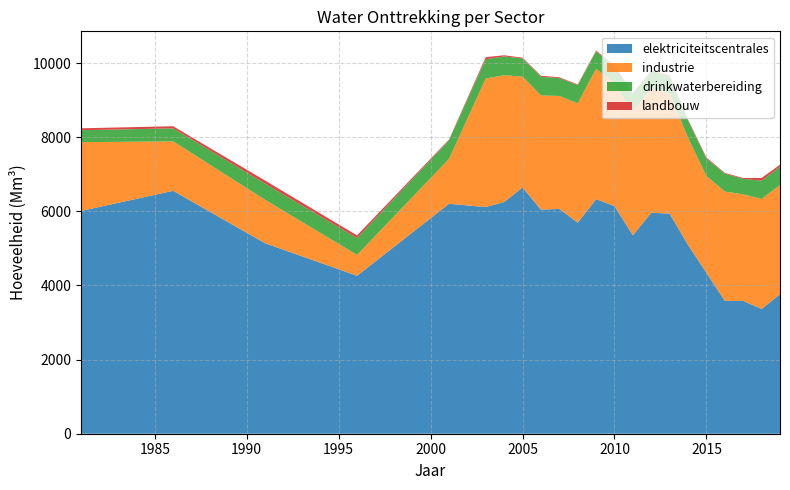

Reading left to right, extract all data points from this chart.

elektriciteitscentrales: 1981=6013.0	1986=6555.0	1991=5140.0	1996=4262.0	2001=6205.0	2003=6116.5	2004=6253.4	2005=6644.7	2006=6046.9	2007=6066.8	2008=5695.1	2009=6330.0	2010=6142.3	2011=5355.0	2012=5962.4	2013=5939.0	2014=5092.6	2015=4342.3	2016=3585.0	2017=3582.5	2018=3366.0	2019=3766.7
industrie: 1981=1855.0	1986=1335.0	1991=1173.0	1996=563.6	2001=1210.0	2003=3471.0	2004=3420.4	2005=2993.8	2006=3081.3	2007=3047.4	2008=3219.2	2009=3517.7	2010=3306.7	2011=3339.9	2012=3358.7	2013=3249.5	2014=2893.5	2015=2610.0	2016=2950.4	2017=2877.5	2018=2970.9	2019=2946.4
drinkwaterbereiding: 1981=322.0	1986=350.0	1991=435.0	1996=453.0	2001=503.0	2003=517.0	2004=507.0	2005=490.0	2006=502.0	2007=482.3	2008=489.8	2009=474.3	2010=456.3	2011=473.2	2012=463.7	2013=459.0	2014=466.4	2015=470.4	2016=482.5	2017=417.3	2018=488.8	2019=492.0
landbouw: 1981=52.0	1986=58.0	1991=84.0	1996=74.0	2001=20.2	2003=57.3	2004=32.2	2005=20.0	2006=29.9	2007=22.6	2008=20.1	2009=19.5	2010=28.7	2011=30.9	2012=13.5	2013=23.9	2014=21.9	2015=28.9	2016=20.1	2017=22.7	2018=76.8	2019=54.6